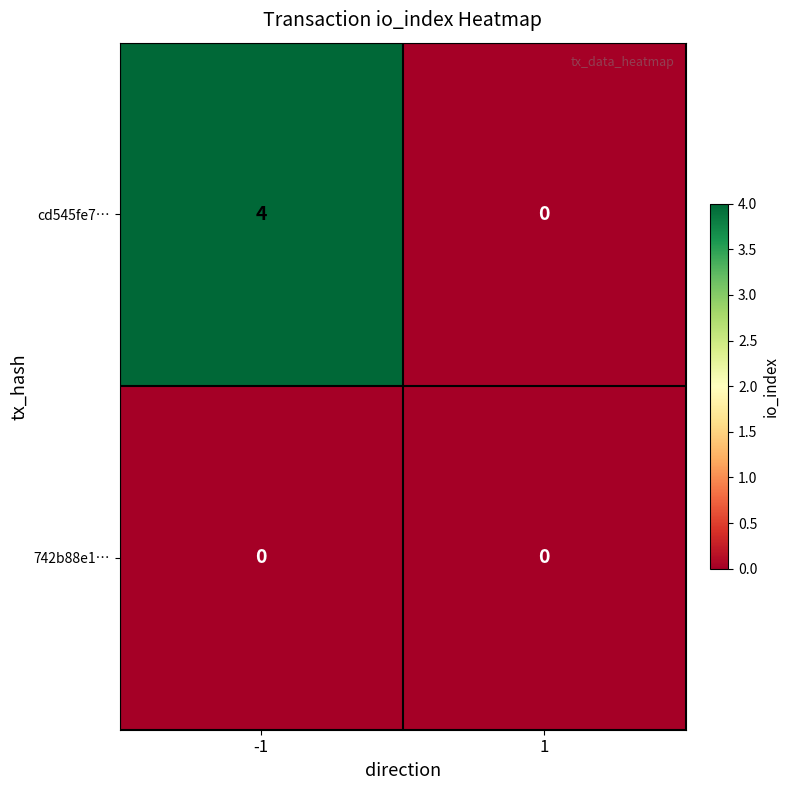

True or false: 742b88e1… has a value of 0 at 1.

True